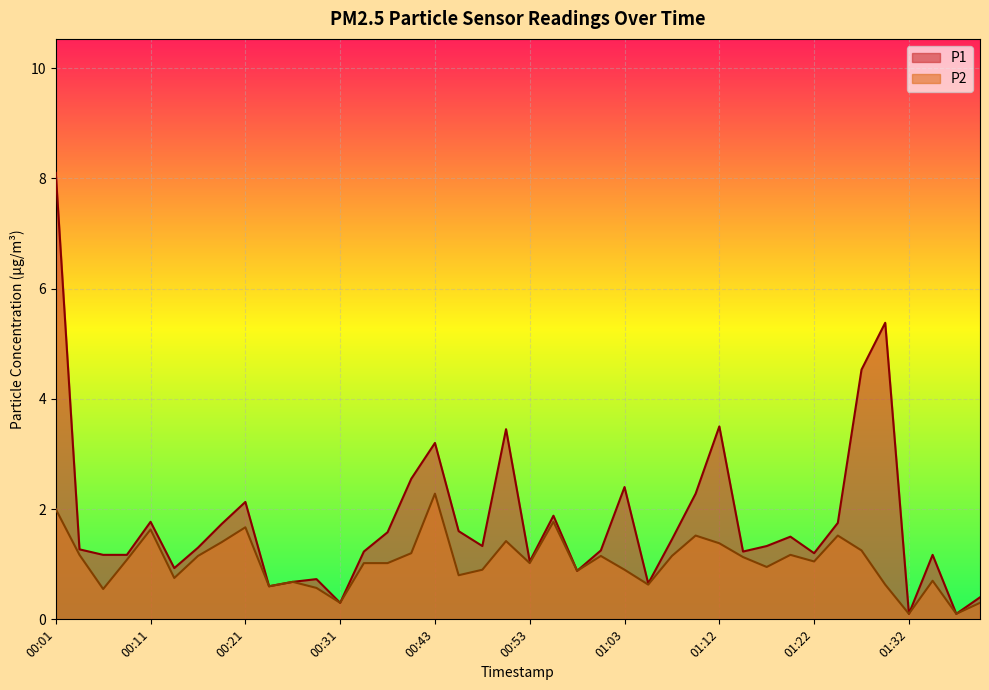

At which label does P2 reach its peak?

00:43